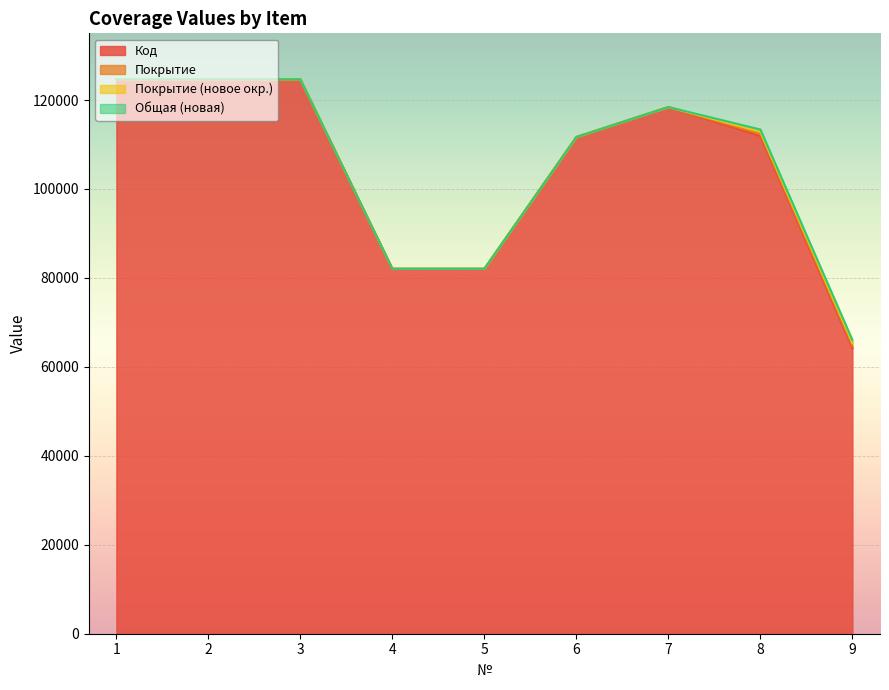

Rank the categories by Код value from highest to lowest.

1, 2, 3, 7, 8, 6, 4, 5, 9